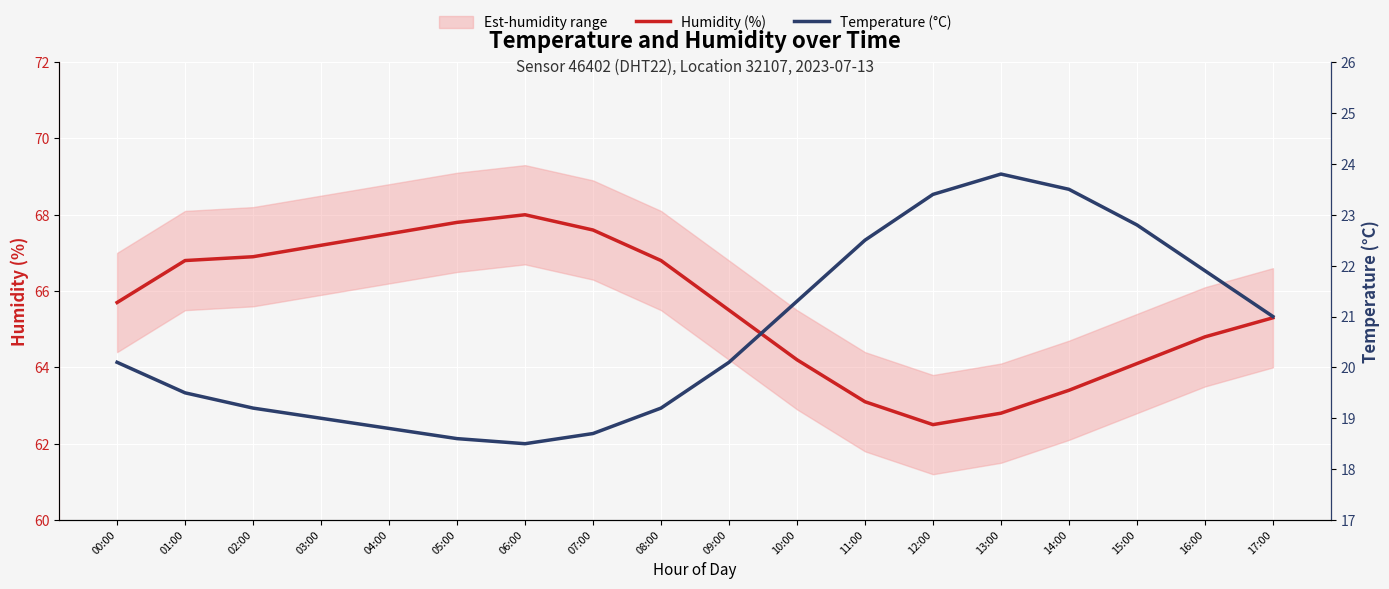

How many data points in Humidity (%) are above 65?

11